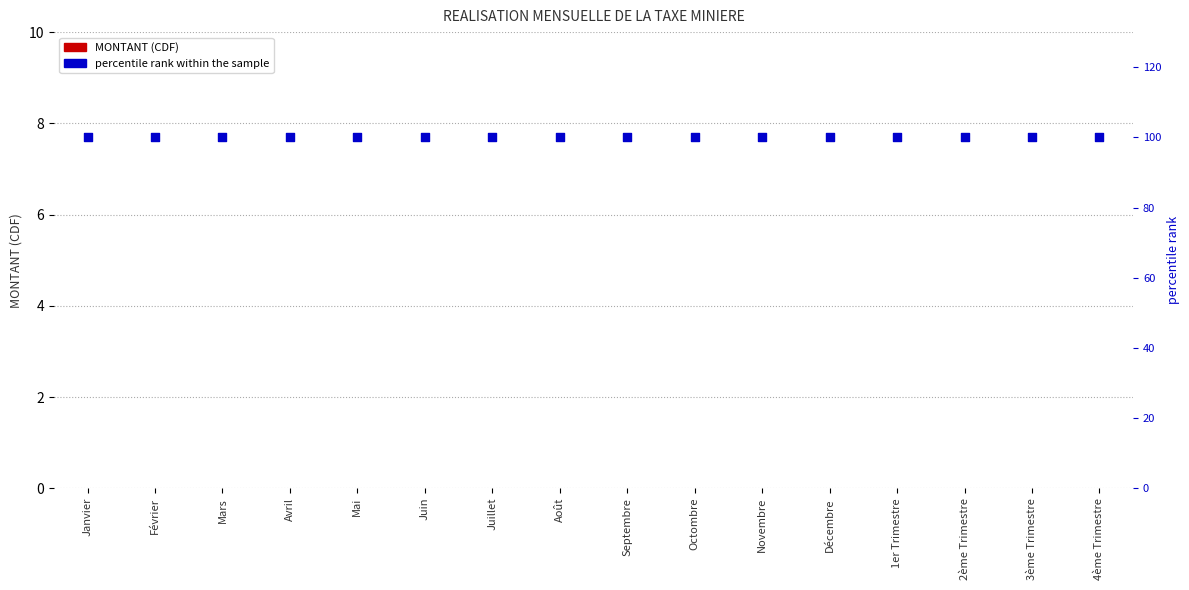

At which category is the sum across all series the highest?

Janvier